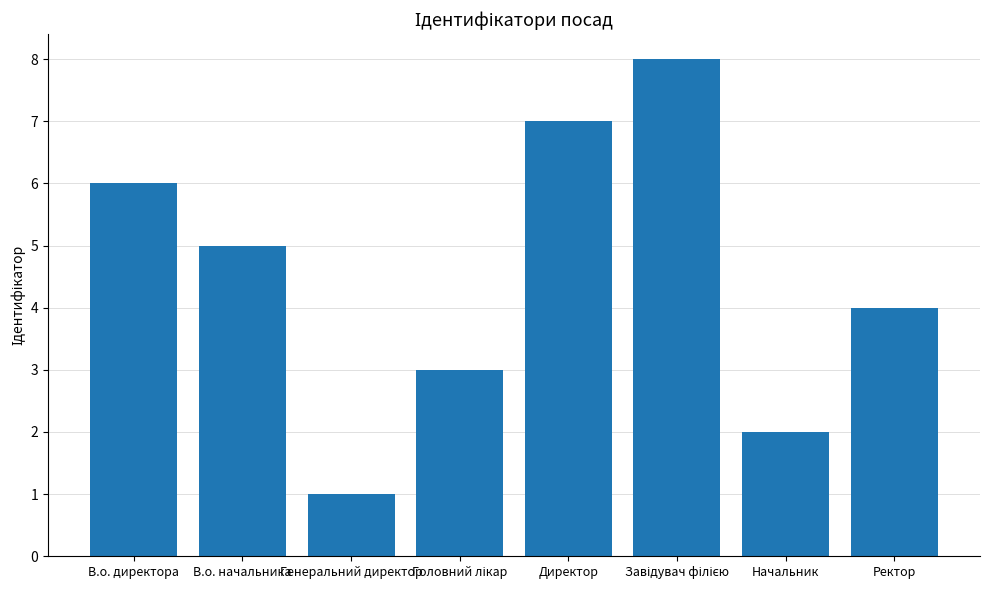

What is the value of the 6th bar from the left?

8